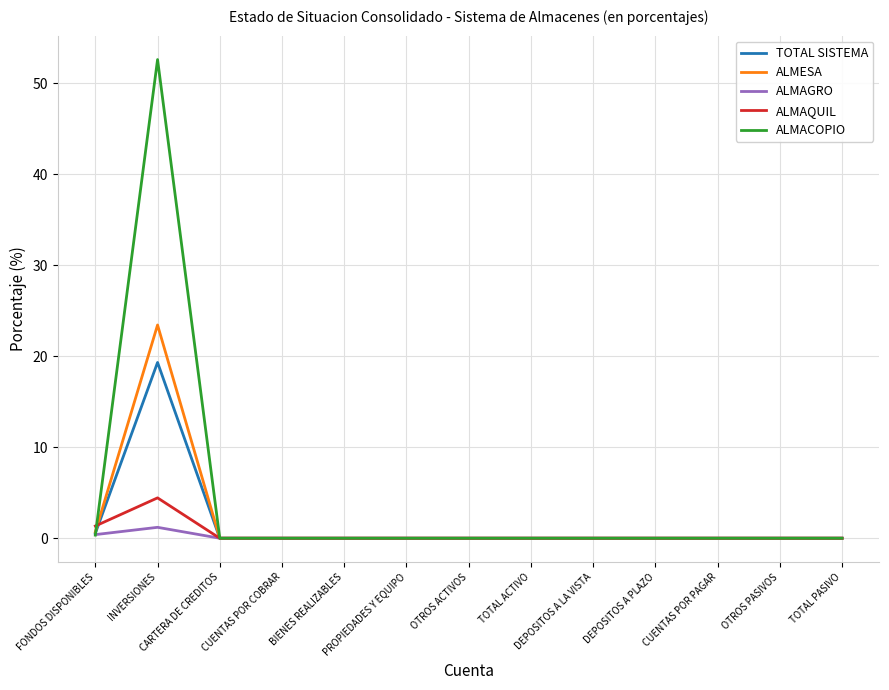

Which series has the widest spread of values?

ALMACOPIO